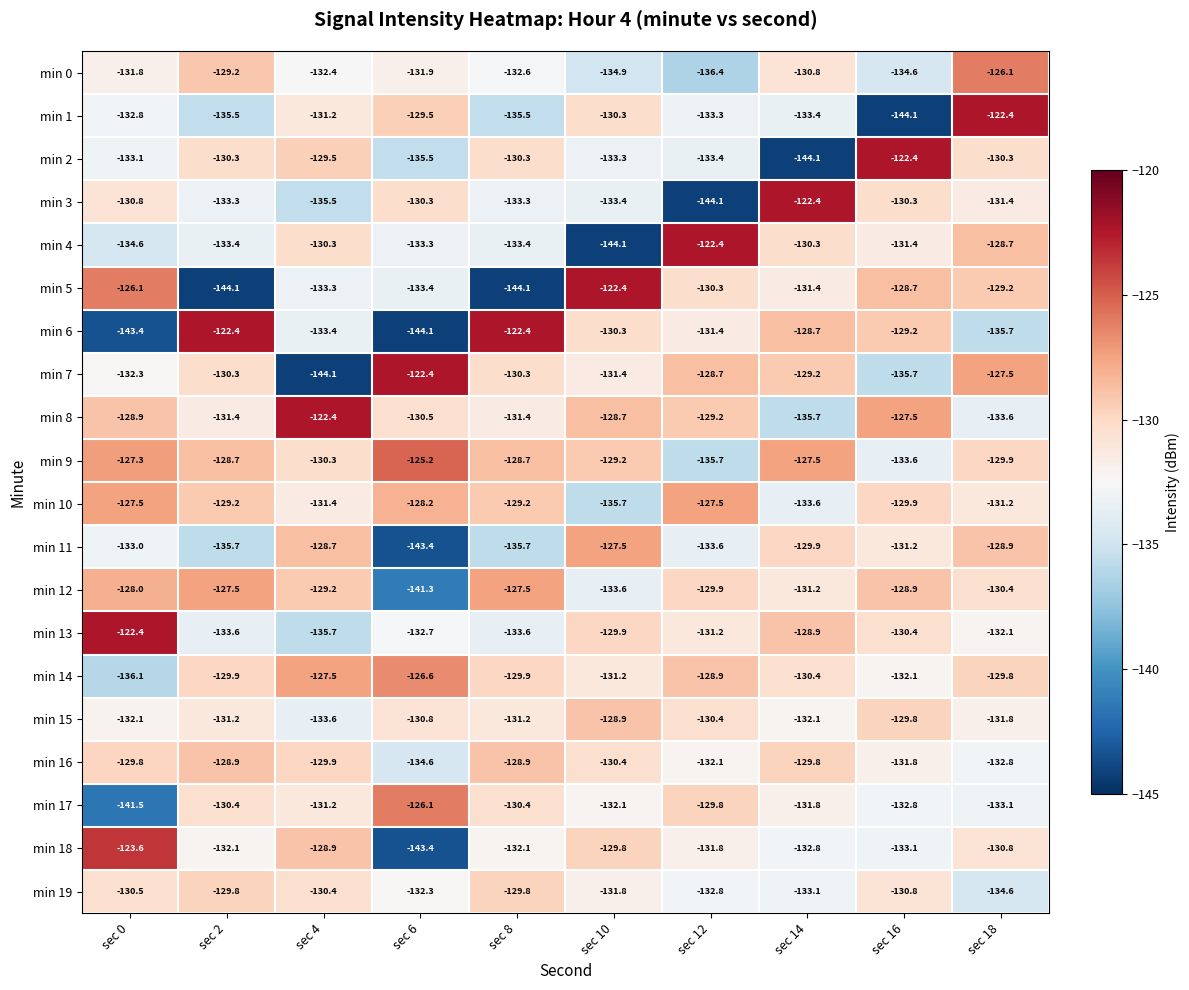

At which label does min 19 first exceed -130?

sec 2